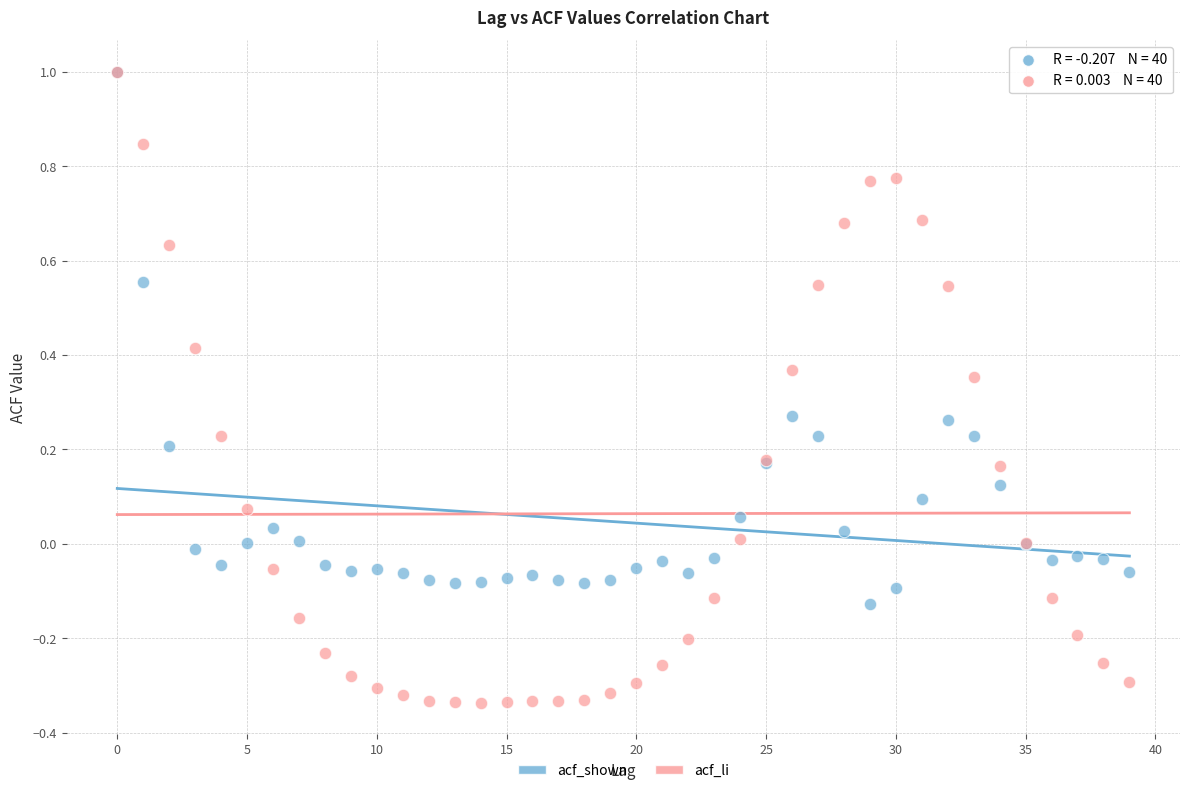

Which series has the widest spread of Y values?

acf_li